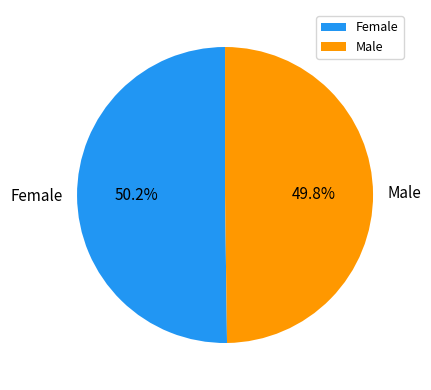

To the nearest percent, what percentage of the pie is Female?

50%